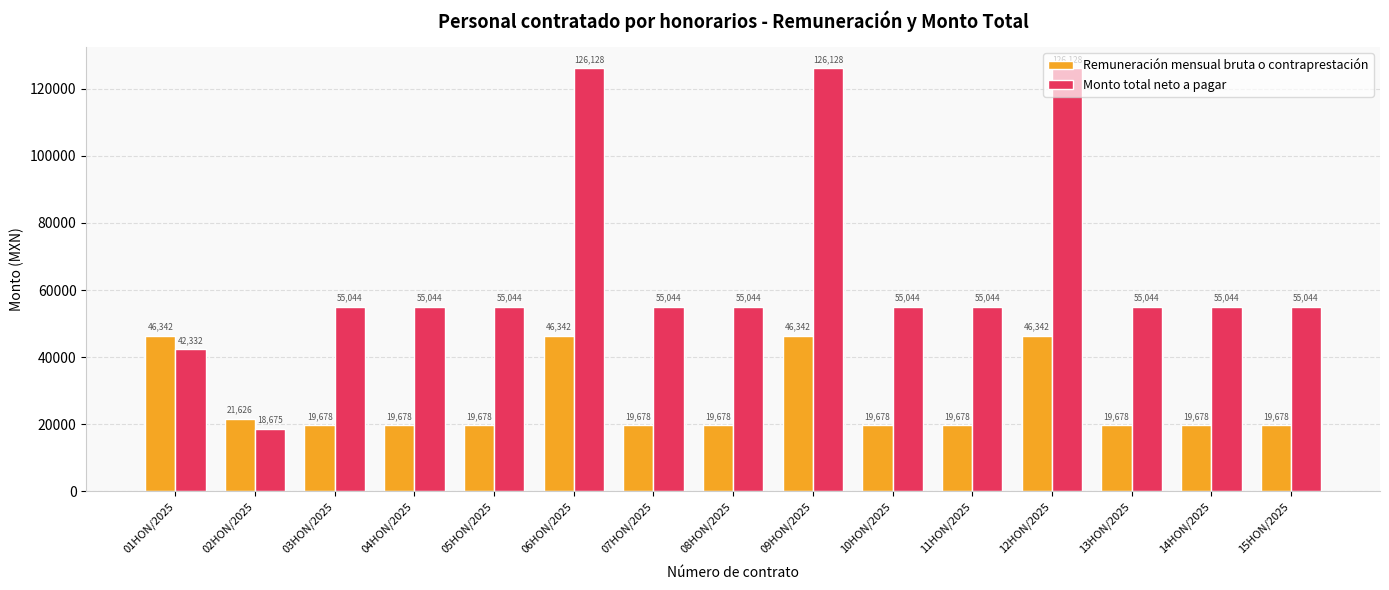

What is the sum of all Monto total neto a pagar values?

989826.4